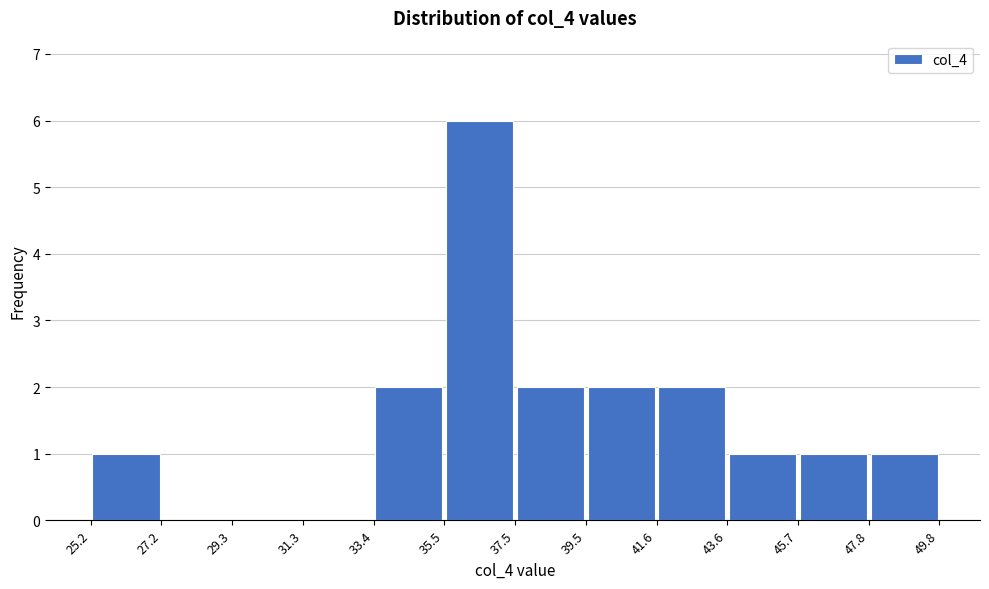

Reading left to right, transcribe this chart: for each bar, give the range it covers on the x-axis and its height. The values are not printed on the chart, so give them approximately, as read against the axis.

25.2 to 27.2: 1
27.2 to 29.3: 0
29.3 to 31.3: 0
31.3 to 33.4: 0
33.4 to 35.5: 2
35.5 to 37.5: 6
37.5 to 39.5: 2
39.5 to 41.6: 2
41.6 to 43.6: 2
43.6 to 45.7: 1
45.7 to 47.8: 1
47.8 to 49.8: 1